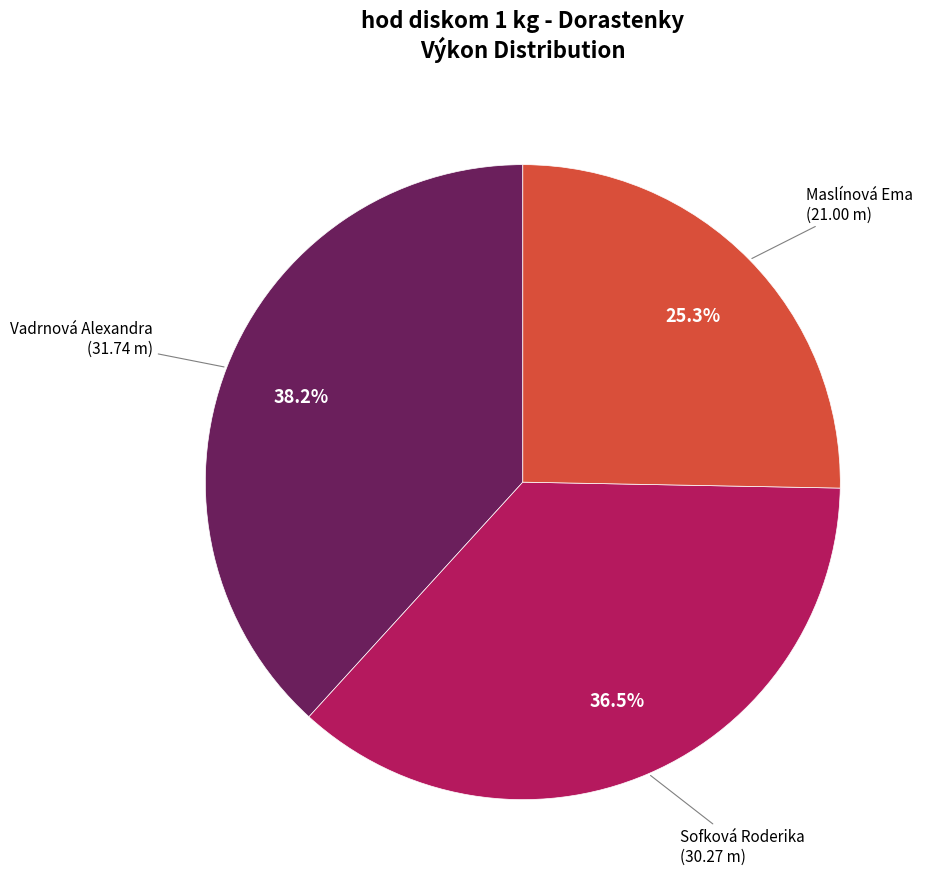

To the nearest percent, what is the difference between the Maslínová Ema and Vadrnová Alexandra slice percentages?

13%